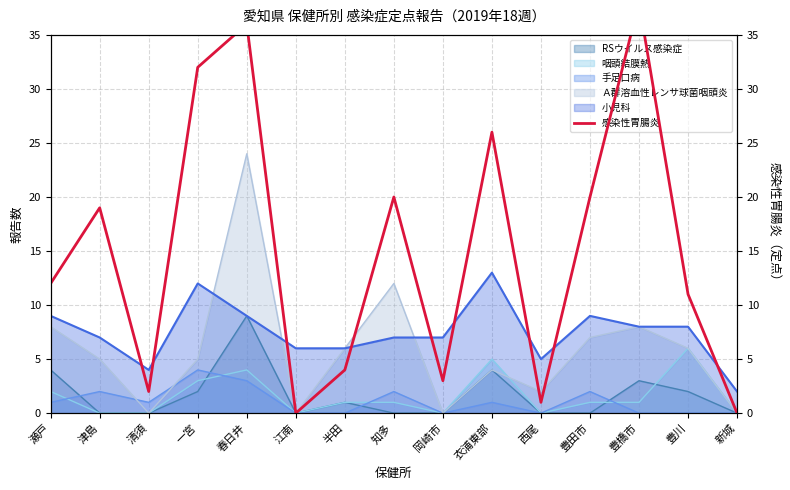

Approximately how many times larger is the value at 豊橋市 compared to 知多?

1.9